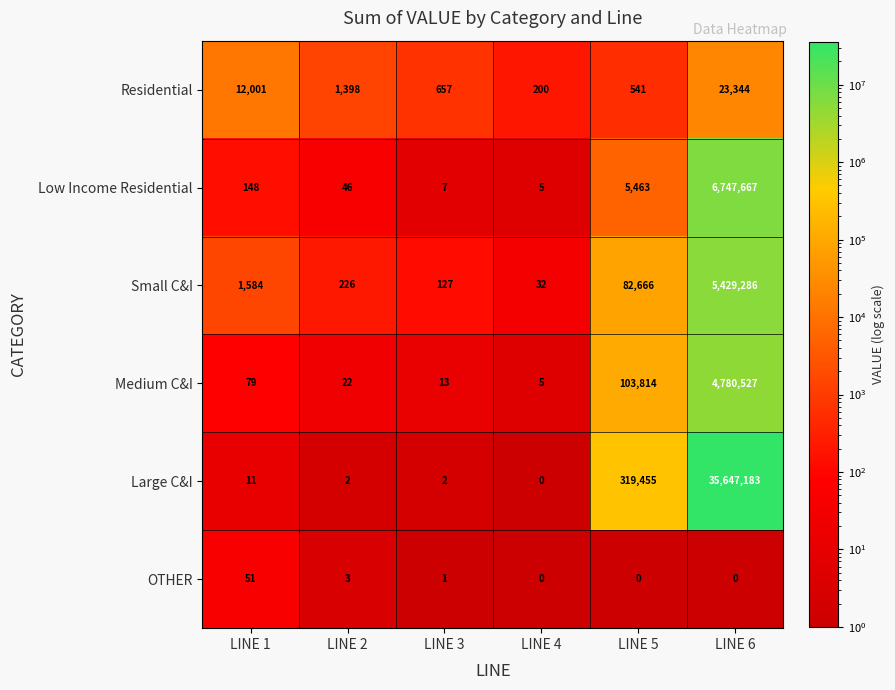

Which series has the widest spread of values?

Large C&I